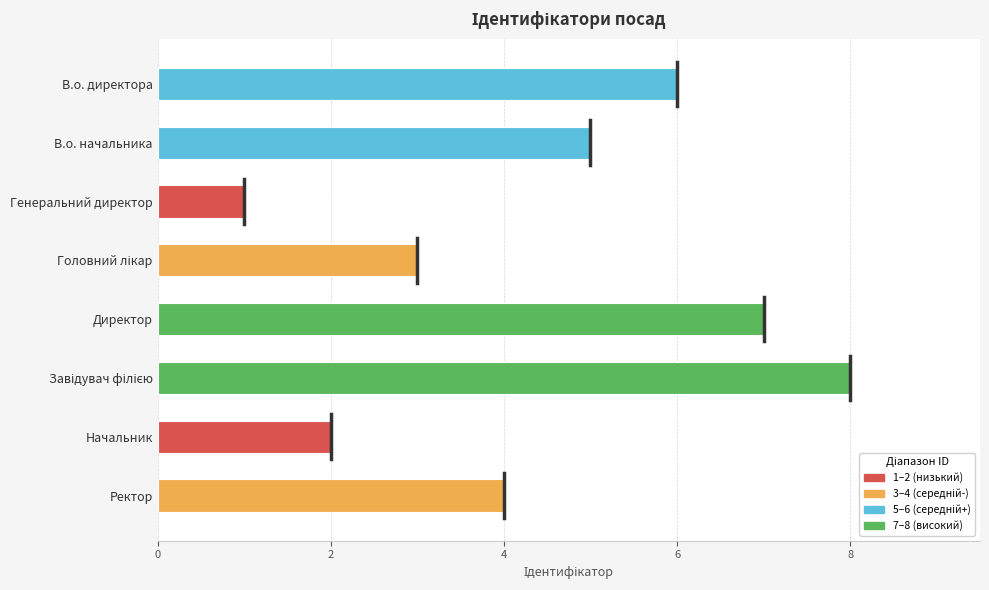

What is the maximum value shown in the chart?

8